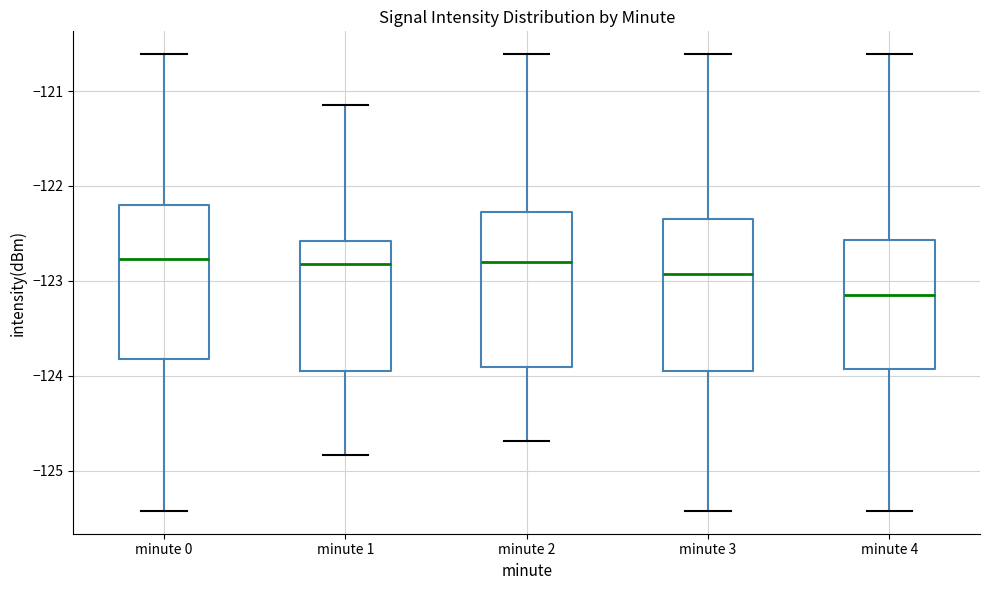

Where does the lower whisker of the box for minute 3 end on the y-axis? The values are not printed on the chart, so give them approximately, as read against the axis.

-125.4